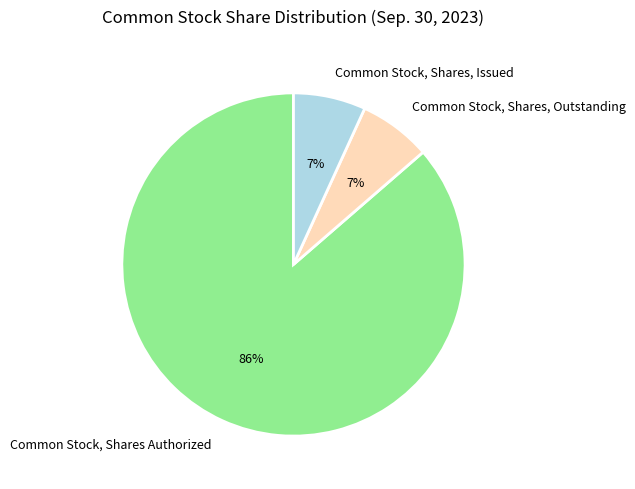

Which slice is the largest?

Common Stock, Shares Authorized